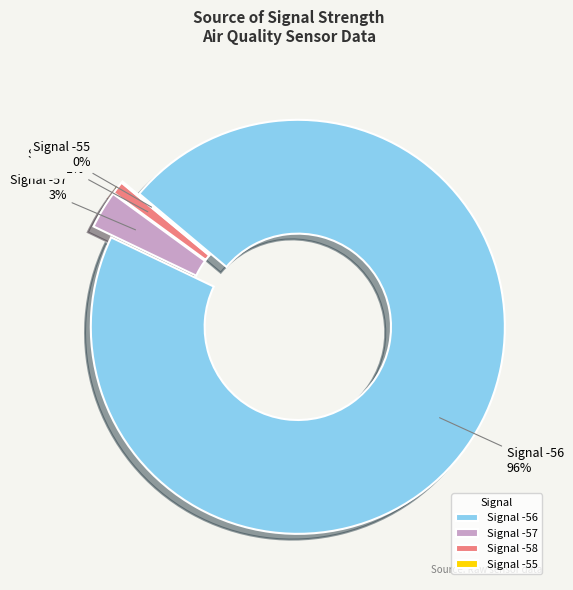

Which slice is the largest?

-56